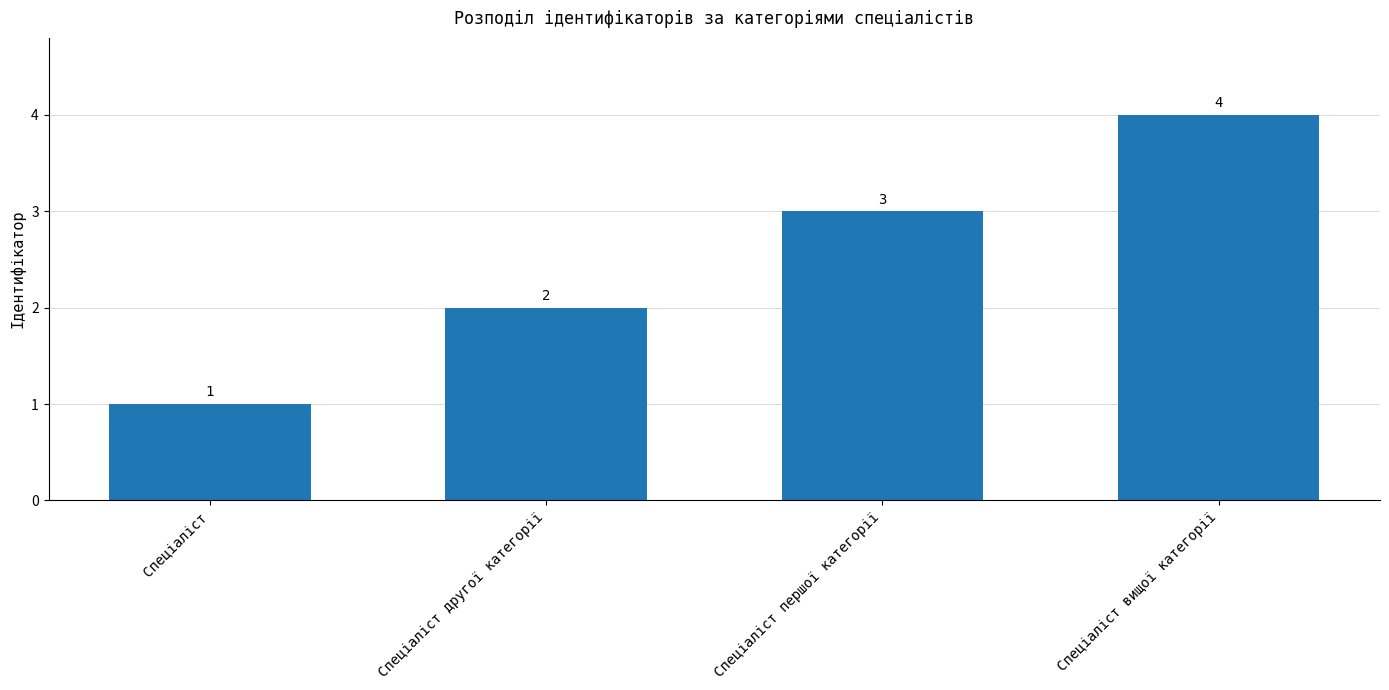

True or false: the data shows 1 at Спеціаліст.

True